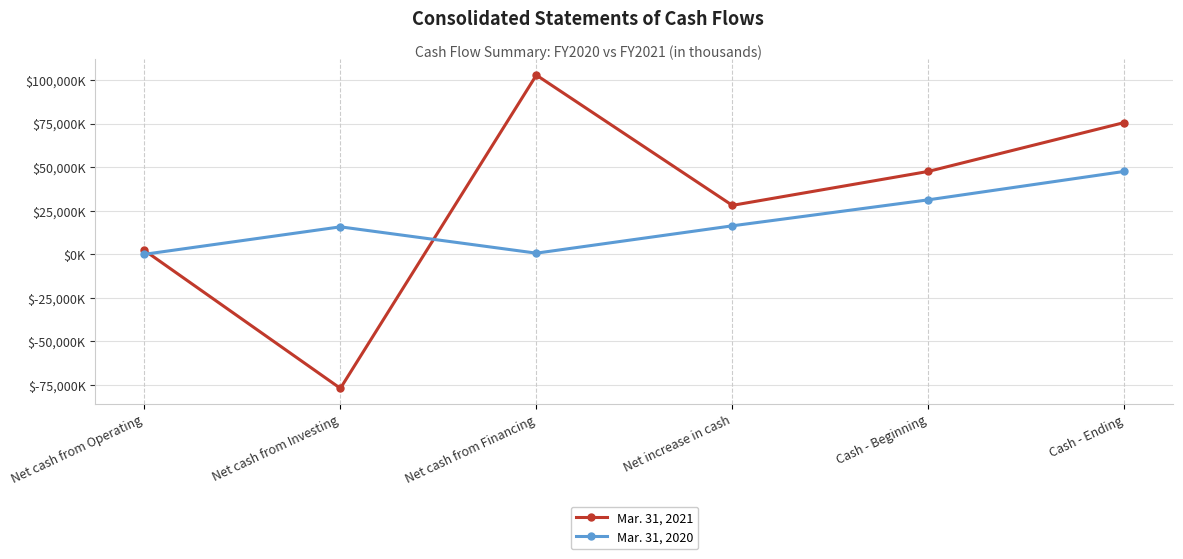

At which category is the sum across all series the highest?

Cash - Ending